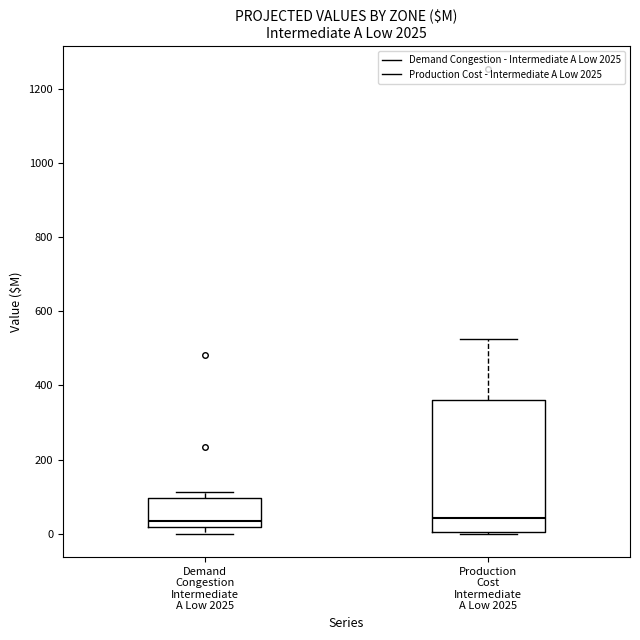

Where is the lower edge of the box for Demand Congestion Intermediate A Low 2025 on the y-axis? The values are not printed on the chart, so give them approximately, as read against the axis.

20